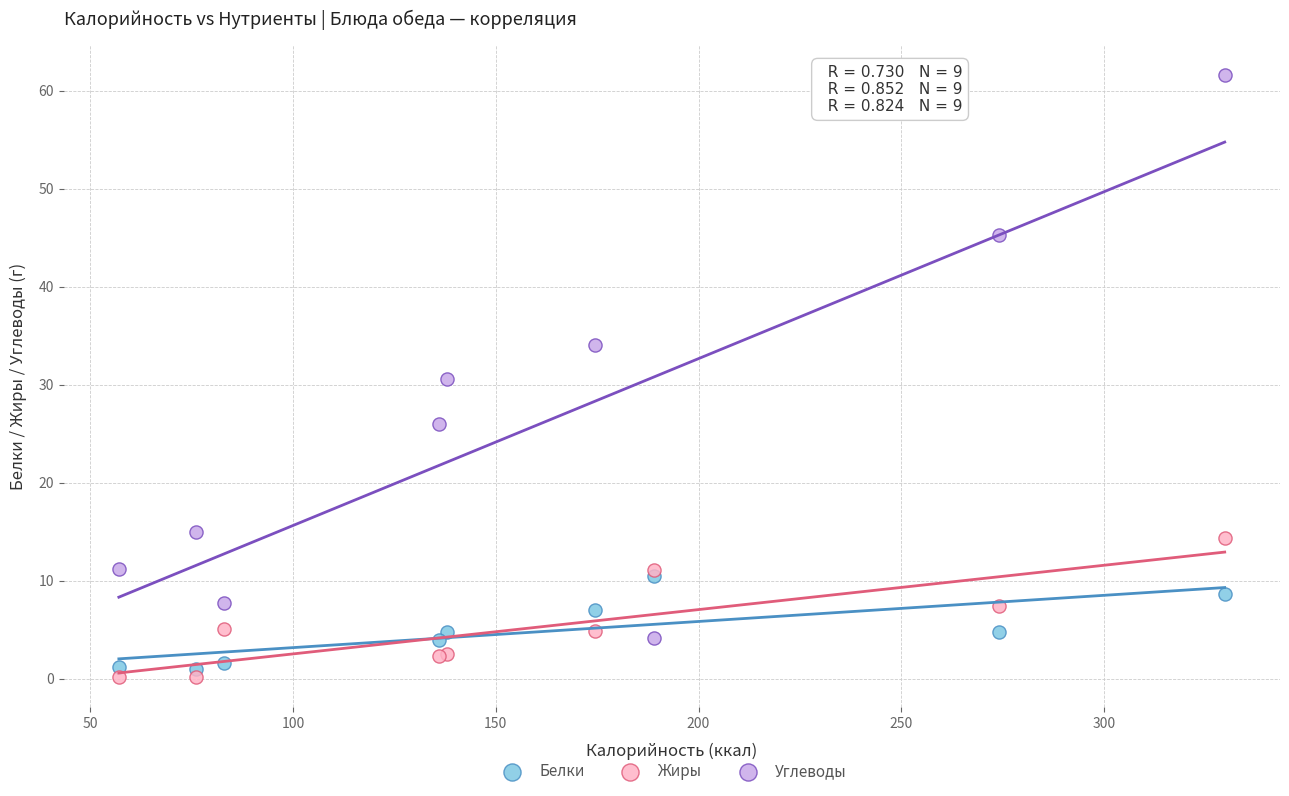

Which series has the largest Y range (max minus min)?

Углеводы